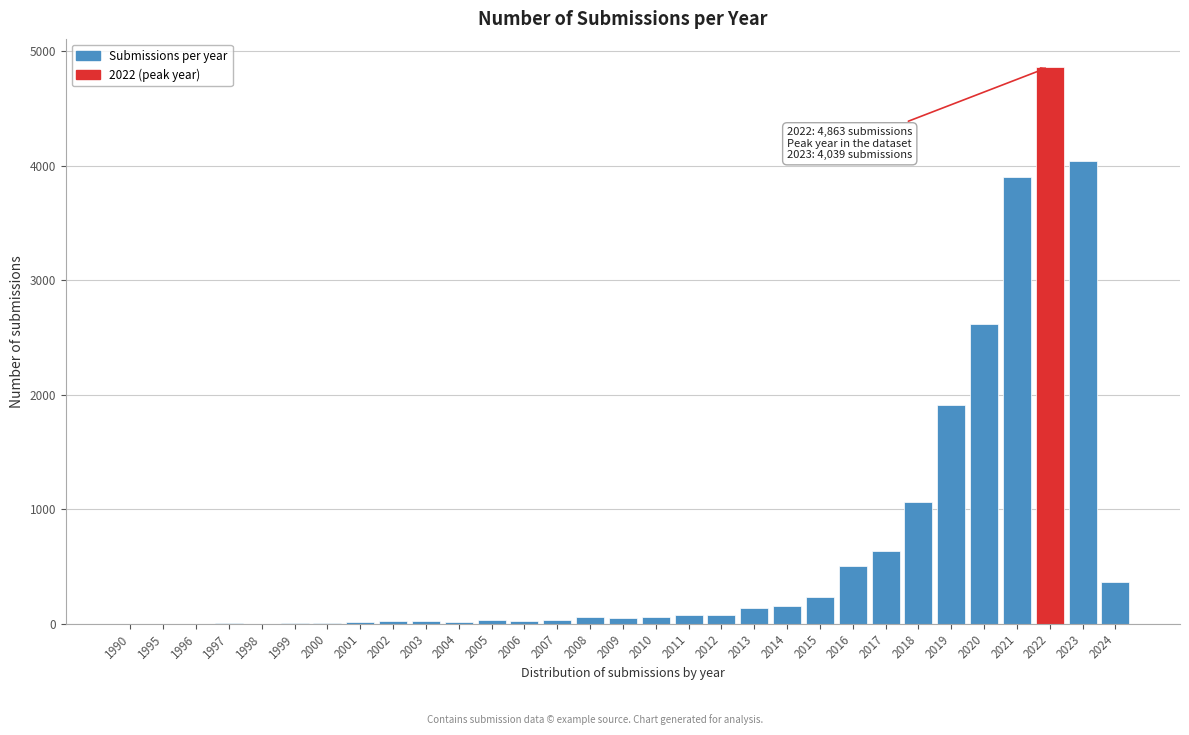

True or false: the data shows 75 at 2012.

True